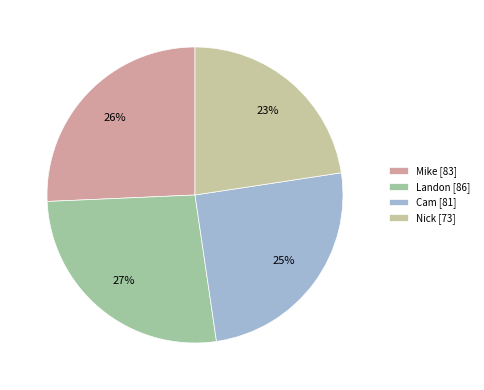

Count the number of slices in the pie.

4